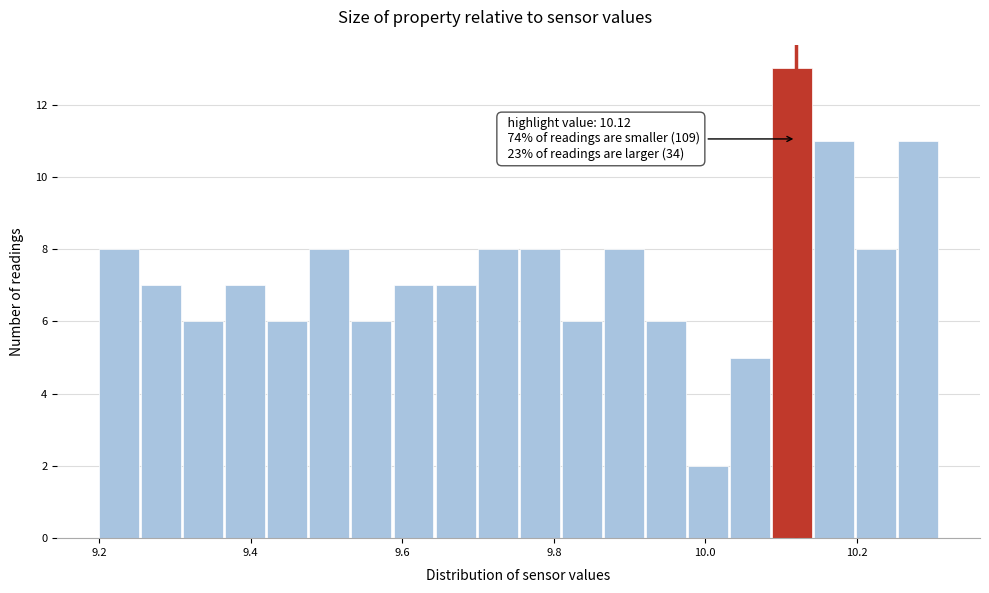

Around what value on the x-axis is the tallest bar? Give the approximate position of its centre, as read against the axis.

10.12